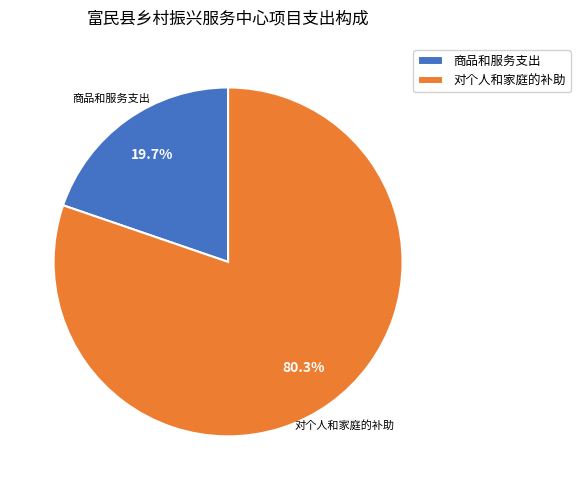

To the nearest percent, what is the difference between the largest and smallest slice percentages?

61%